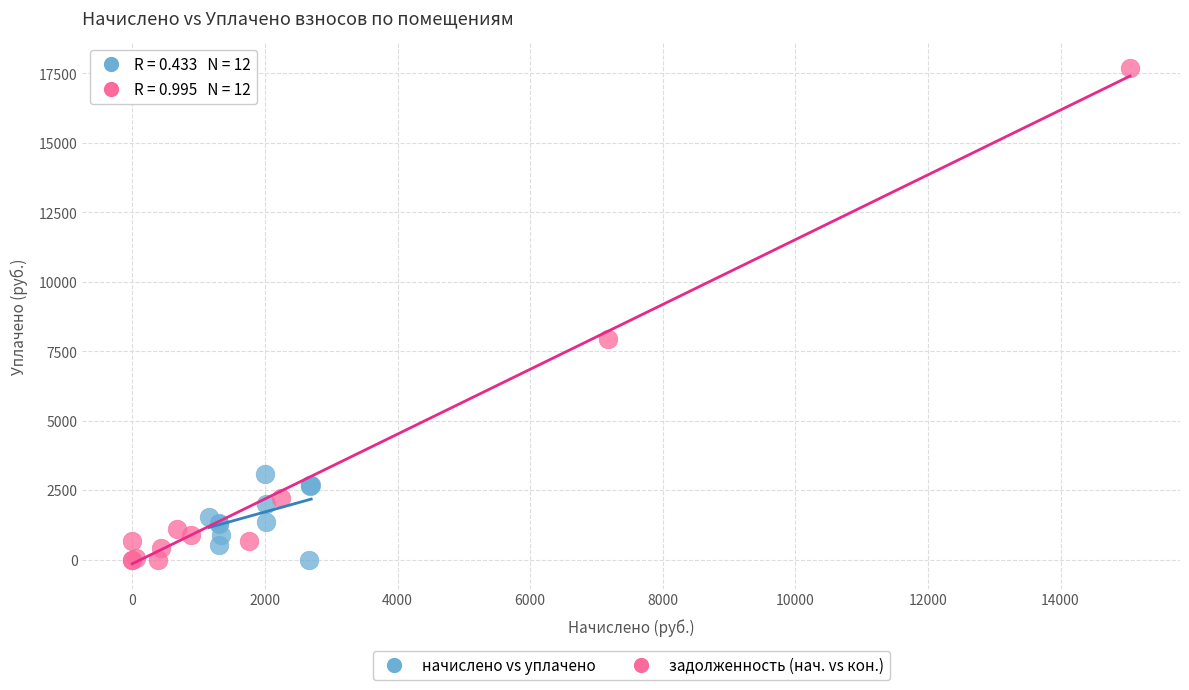

Which series contains the highest Y value?

задолженность (нач. vs кон.)